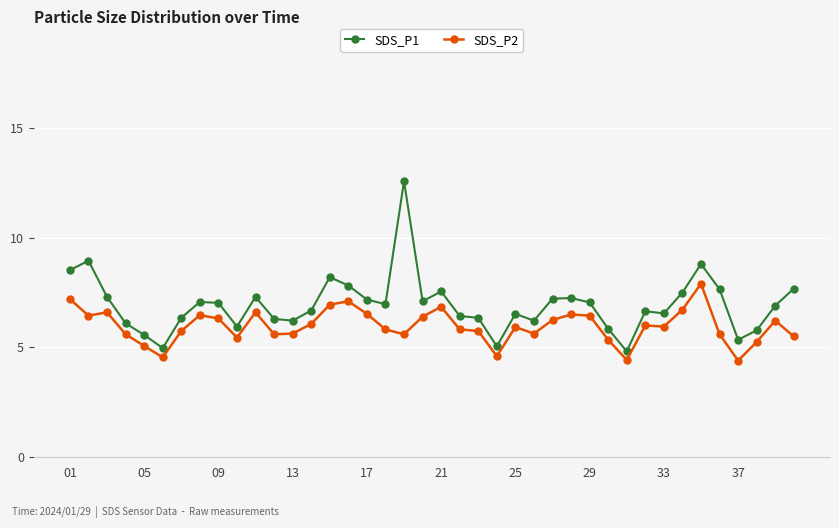

How many lines are shown in the chart?

2